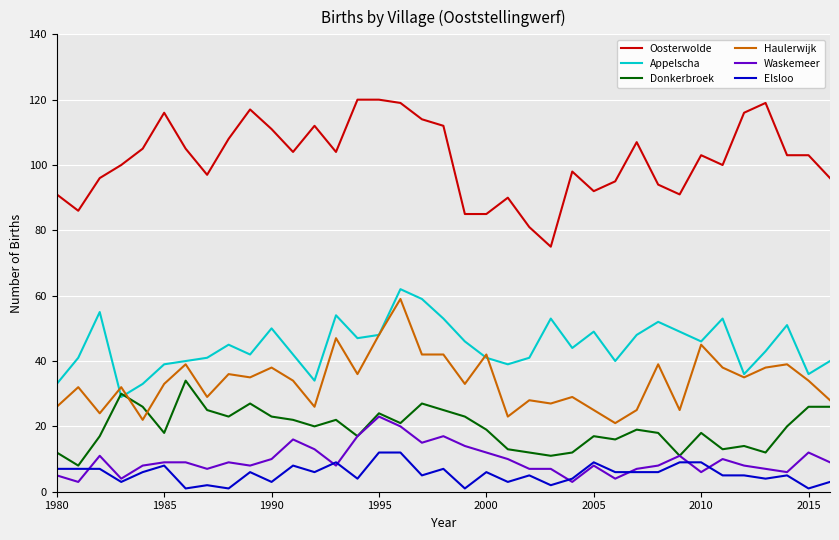

What is the lowest value of the Appelscha series?

29